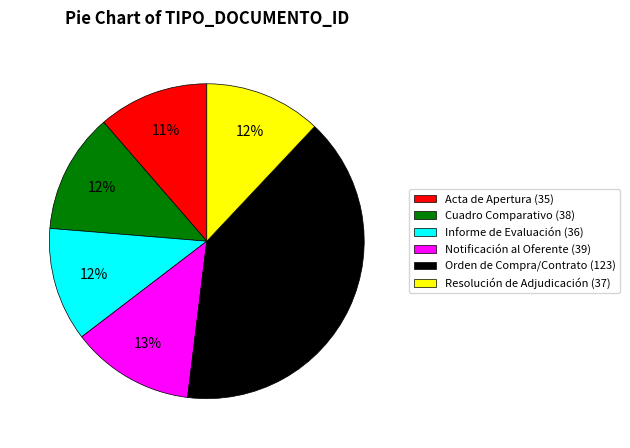

Between Cuadro Comparativo (38) and Orden de Compra/Contrato (123), which is larger?

Orden de Compra/Contrato (123)